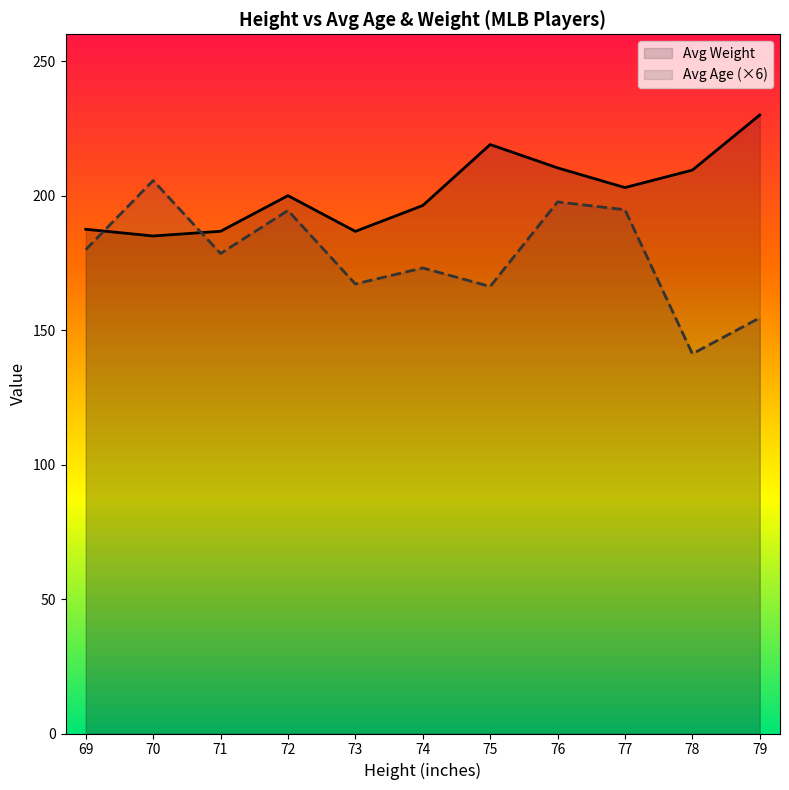

What is the smallest value displayed?

141.2